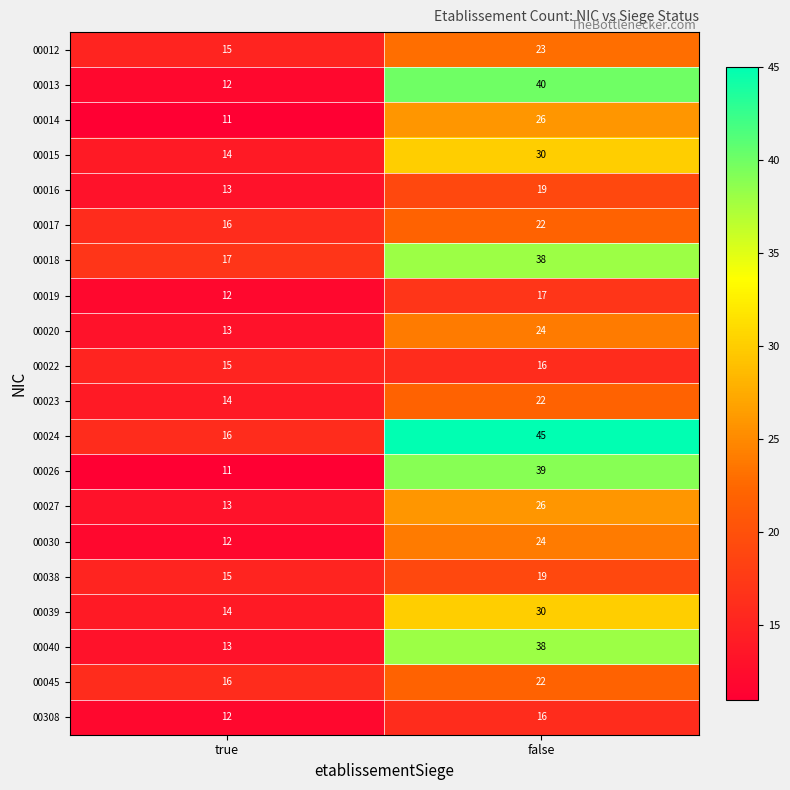

Which series has the widest spread of values?

00024